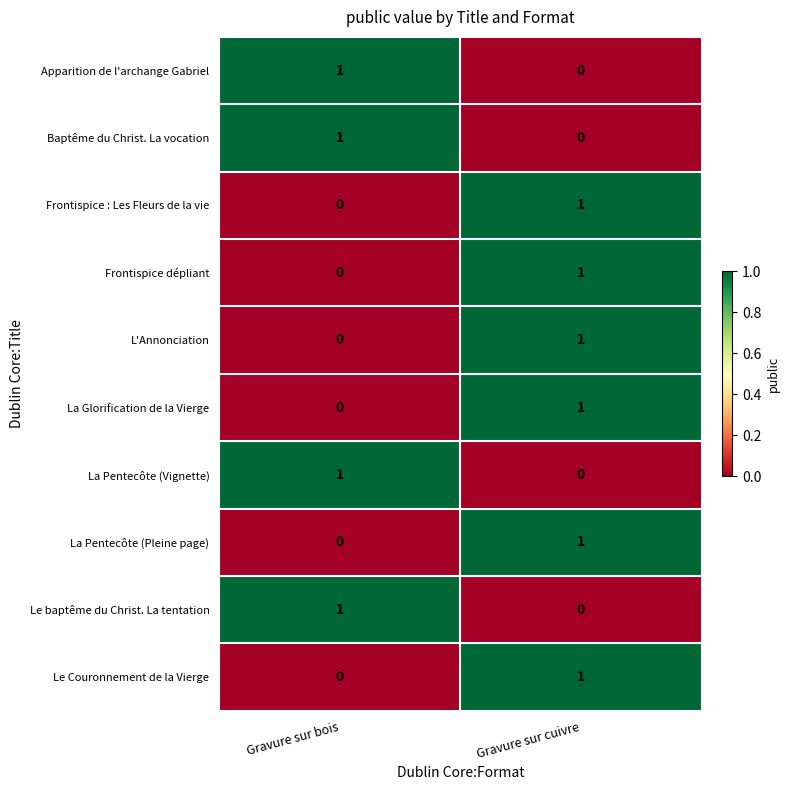

At how many categories does at least one series exceed 0?

2